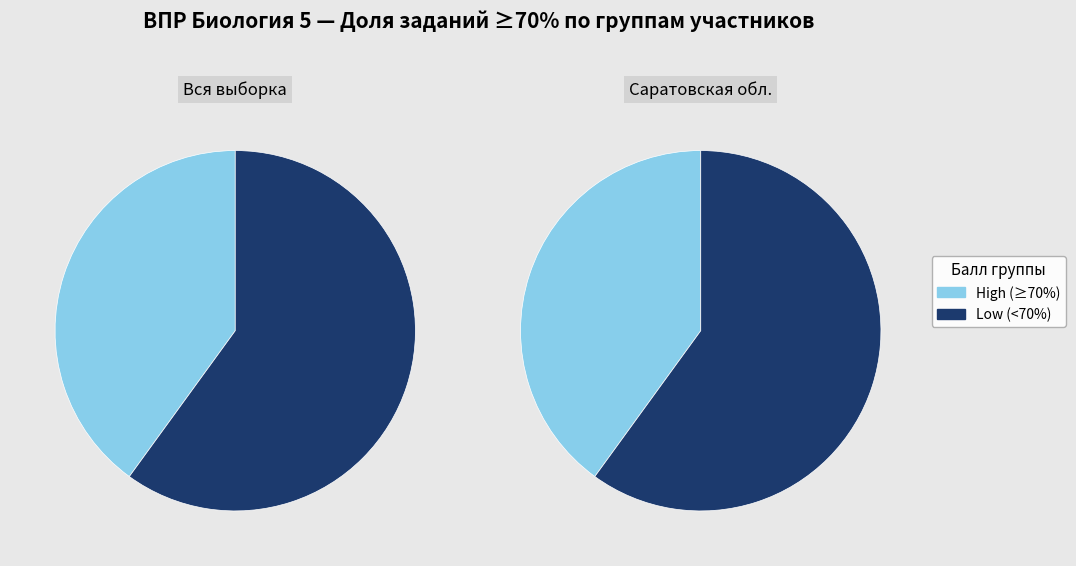

To the nearest percent, what is the difference between the largest and smallest slice percentages?

20%